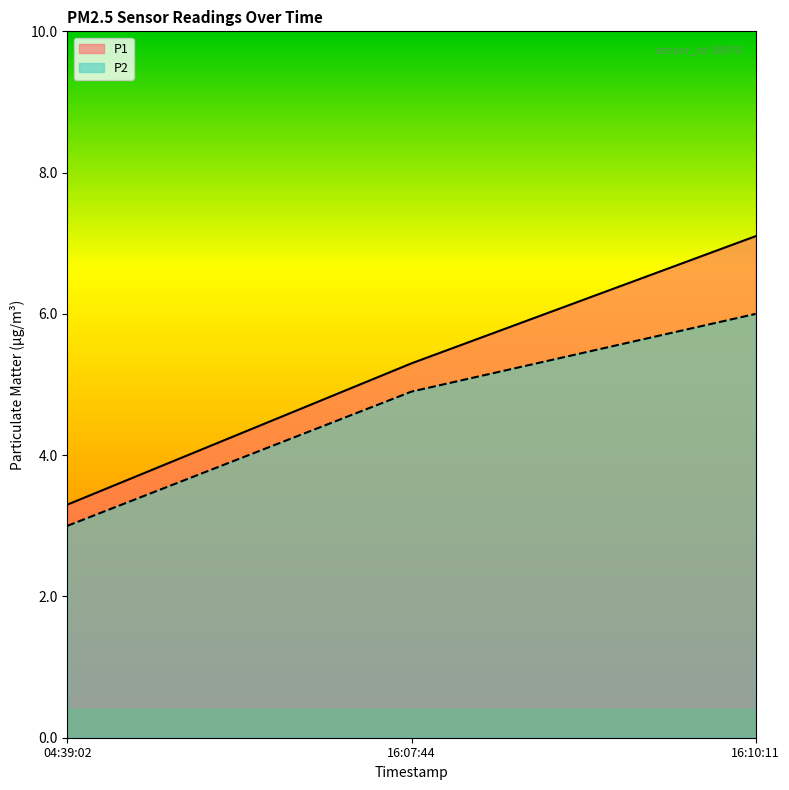

List the labels in order of P2 value, smallest first.

04:39:02, 16:07:44, 16:10:11